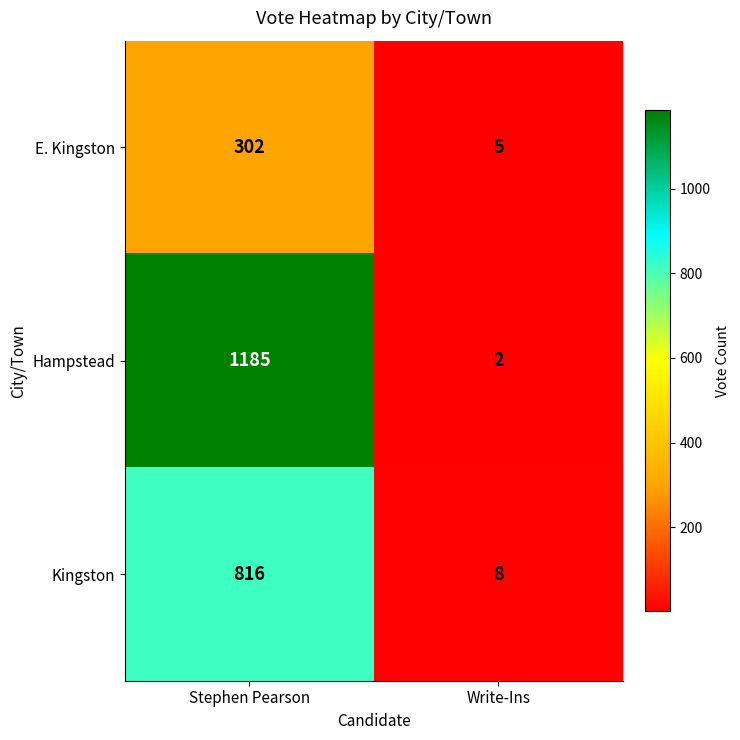

What is the total value across all series at Stephen Pearson?

2303